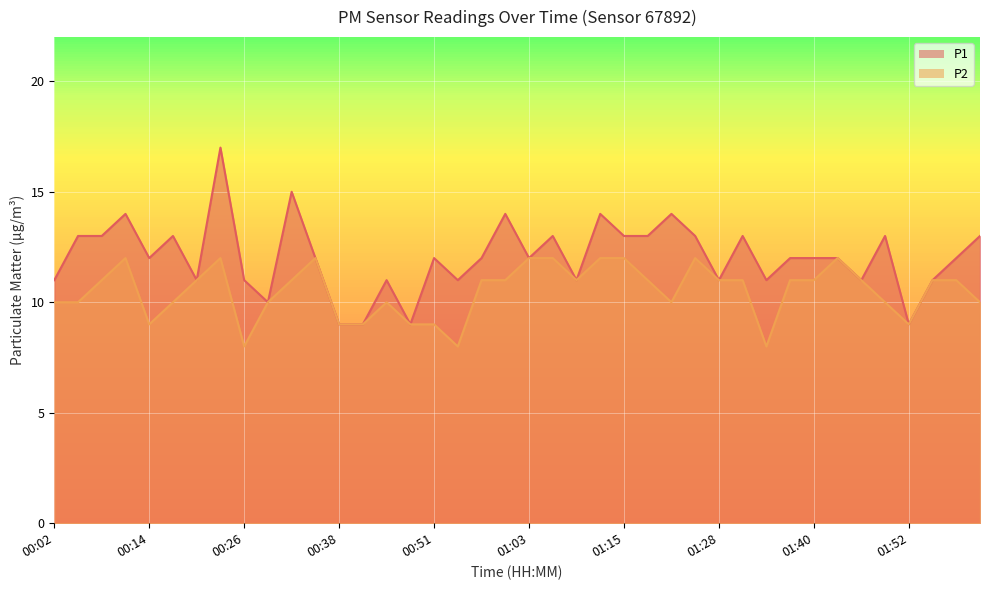

True or false: P2 and P1 cross at least once.

False